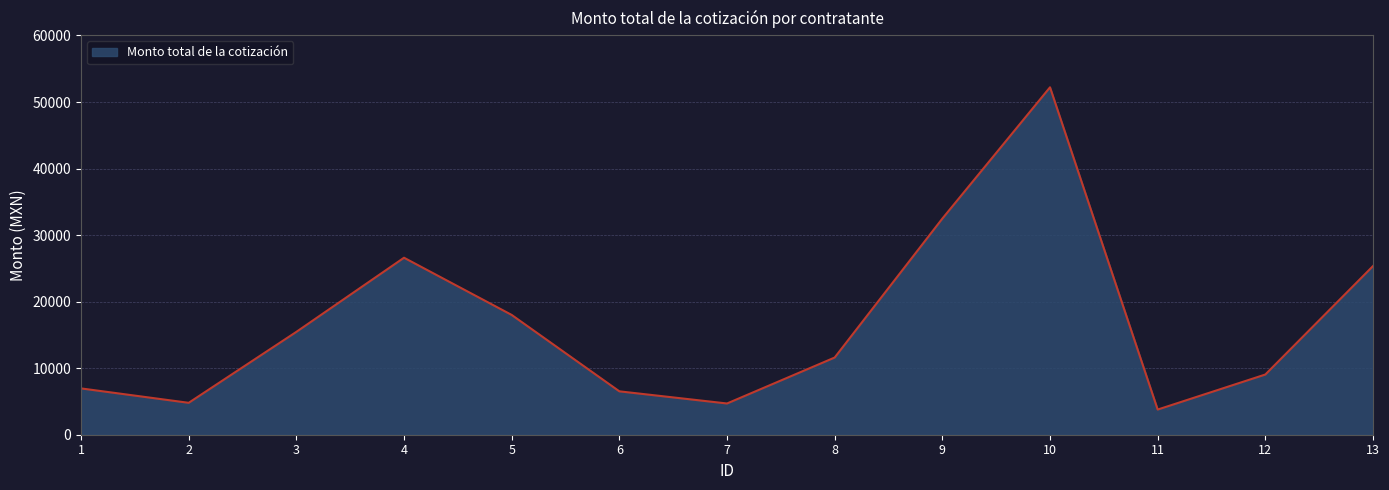

What is the sum of the values at 2 and 11?

8576.2